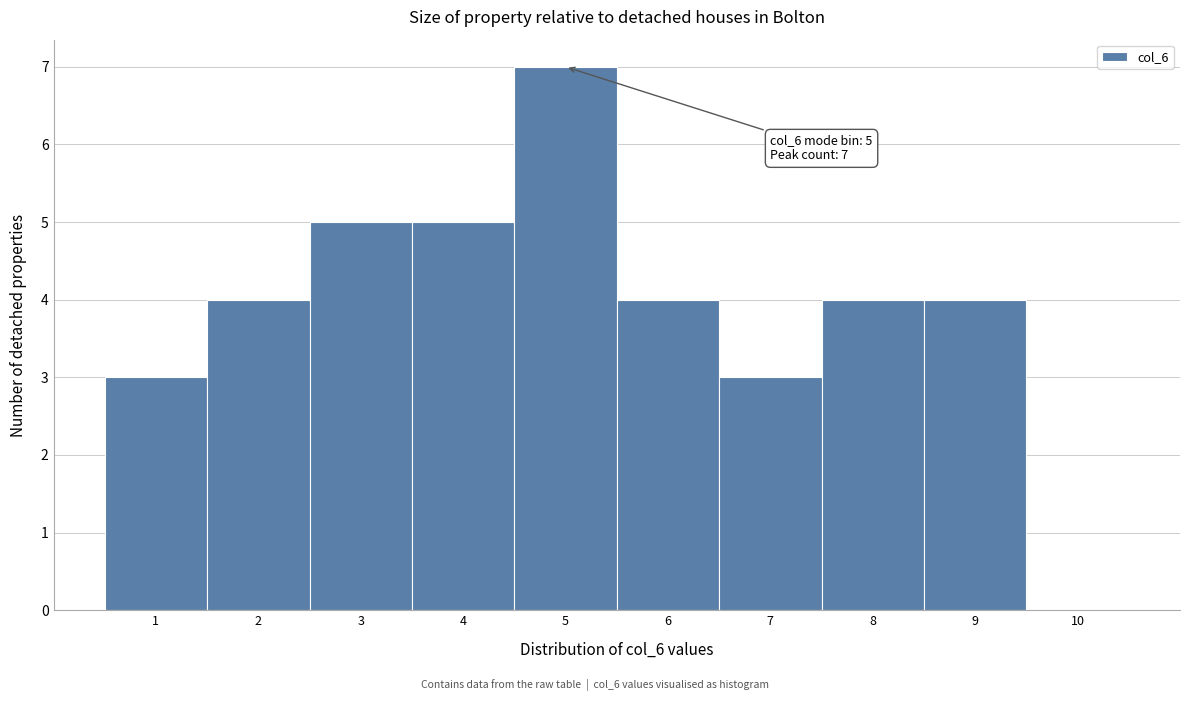

Over which range of the x-axis is the bar tallest?

4.5 to 5.5